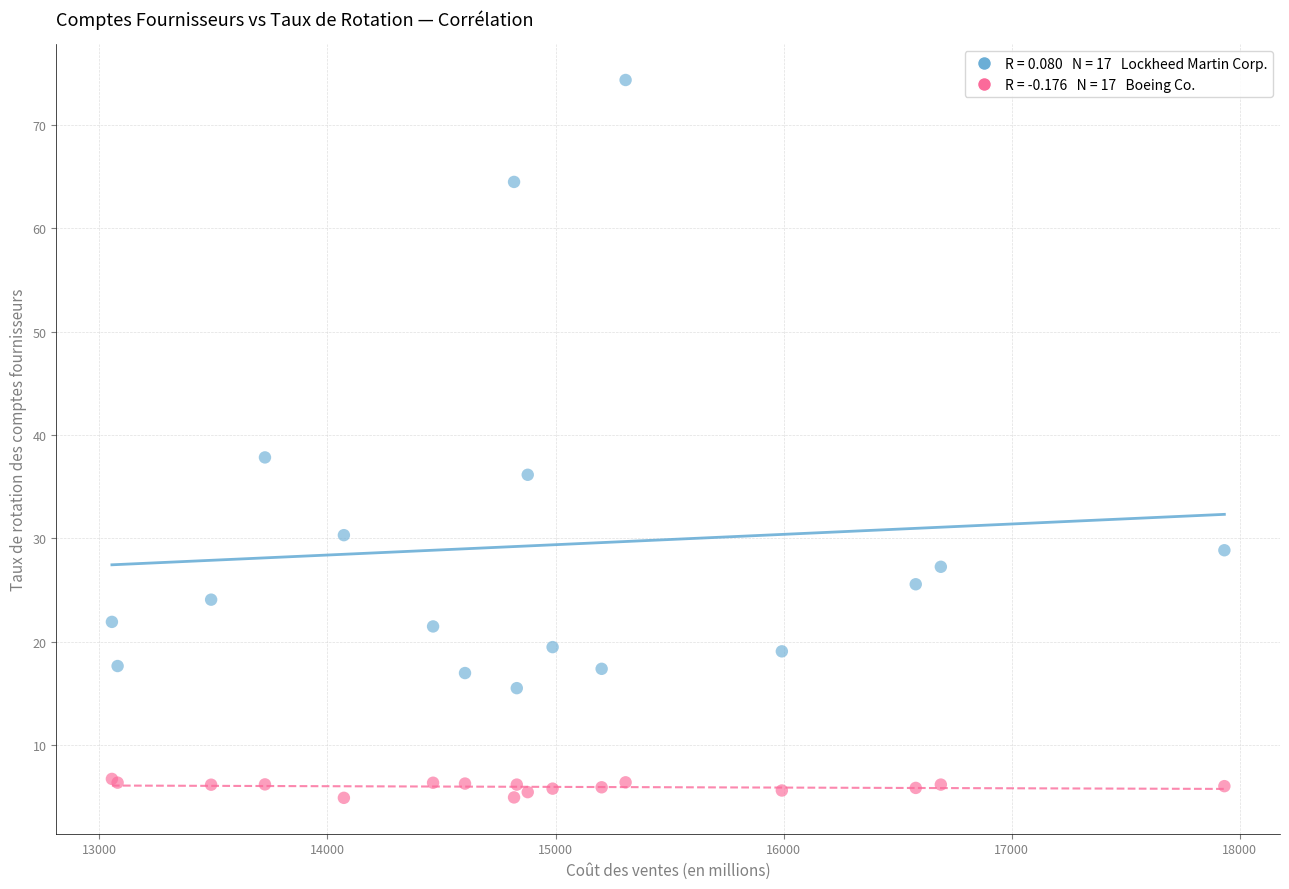

Across all series, what Y value is closest to 39?

37.8